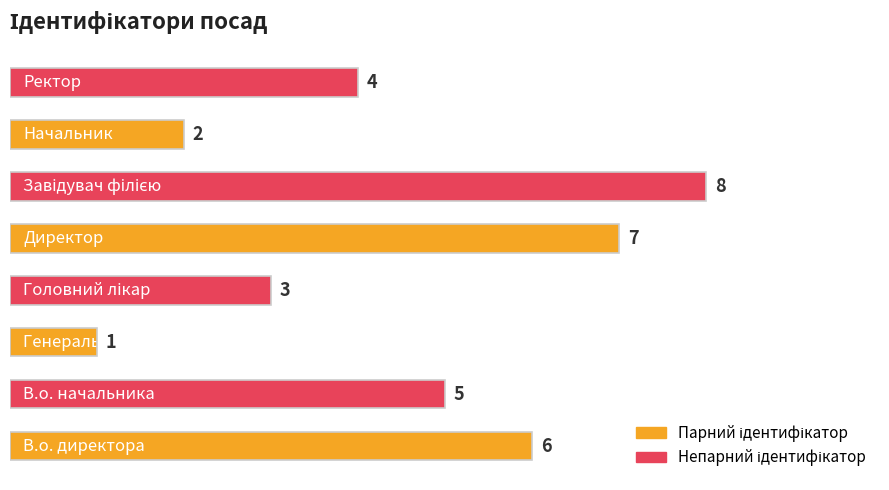

What is the sum of all values?

36